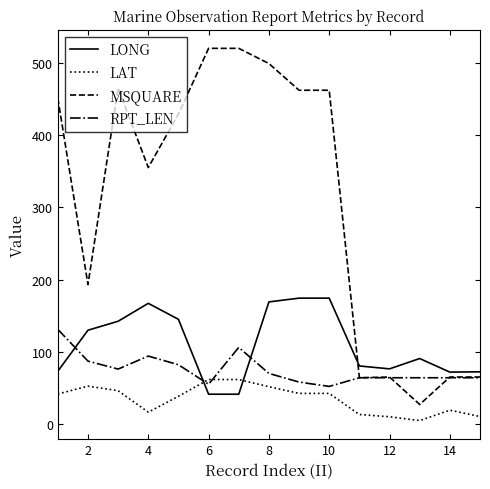

Which series has the largest total across all categories?

MSQUARE